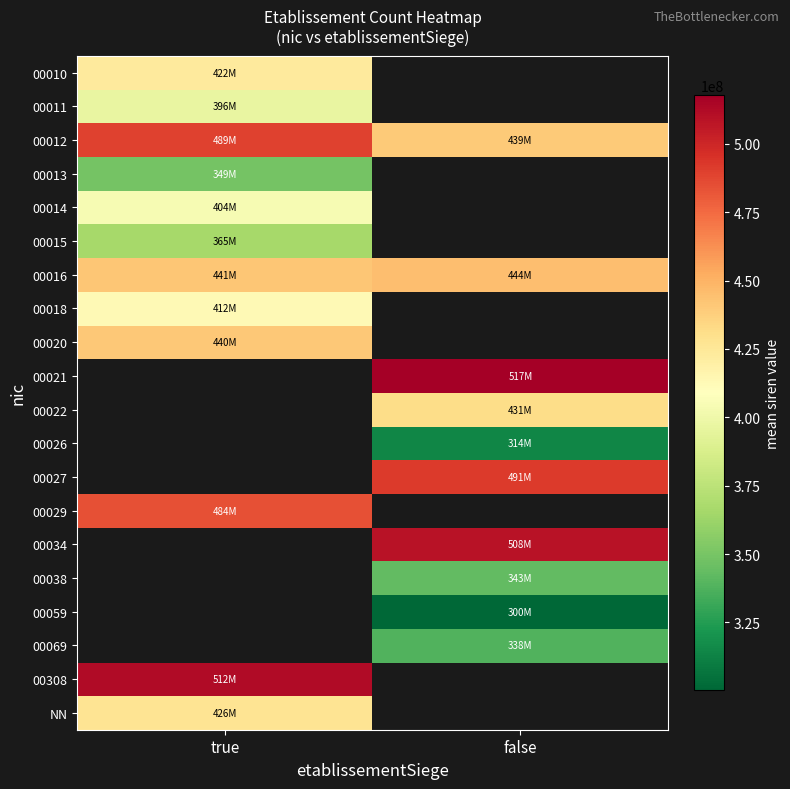

Is the value of 00014 at false greater than the value of 00034 at true?

No